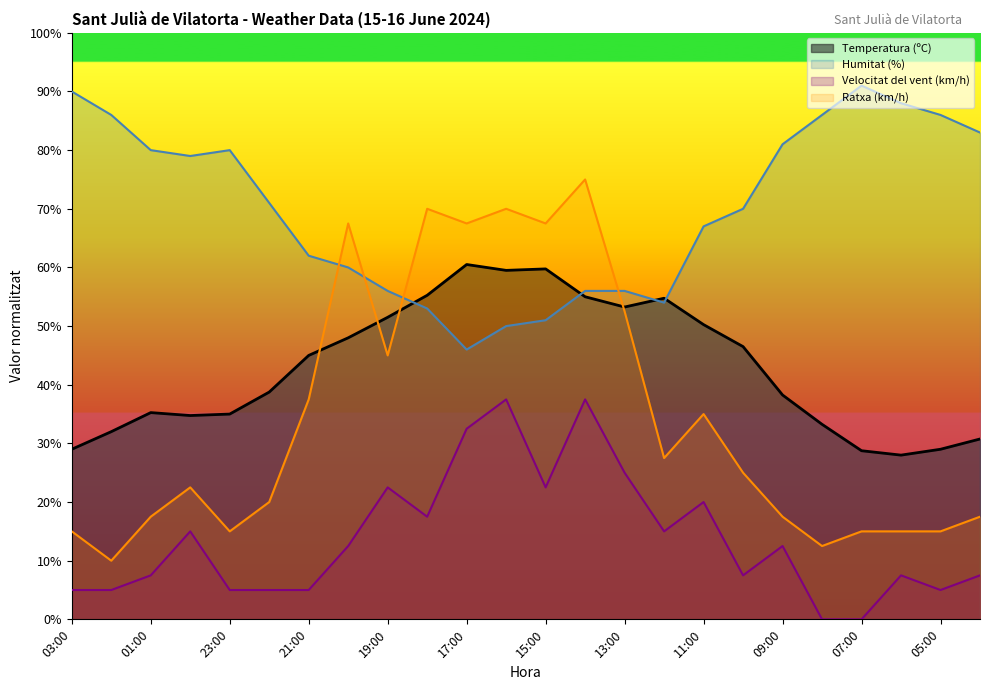

Reading right to left, list all the values displayed in this chart.

Temperatura (ºC): 30.8	29.0	28.0	28.8	33.2	38.2	46.5	50.3	54.8	53.2	55.0	59.8	59.5	60.5	55.2	51.5	48.0	45.0	38.8	35.0	34.8	35.2	32.0	29.0
Humitat (%): 83.0	86.0	88.0	91.0	86.0	81.0	70.0	67.0	54.0	56.0	56.0	51.0	50.0	46.0	53.0	56.0	60.0	62.0	71.0	80.0	79.0	80.0	86.0	90.0
Velocitat del vent (km/h): 7.5	5.0	7.5	0.0	0.0	12.5	7.5	20.0	15.0	25.0	37.5	22.5	37.5	32.5	17.5	22.5	12.5	5.0	5.0	5.0	15.0	7.5	5.0	5.0
Ratxa (km/h): 17.5	15.0	15.0	15.0	12.5	17.5	25.0	35.0	27.5	52.5	75.0	67.5	70.0	67.5	70.0	45.0	67.5	37.5	20.0	15.0	22.5	17.5	10.0	15.0